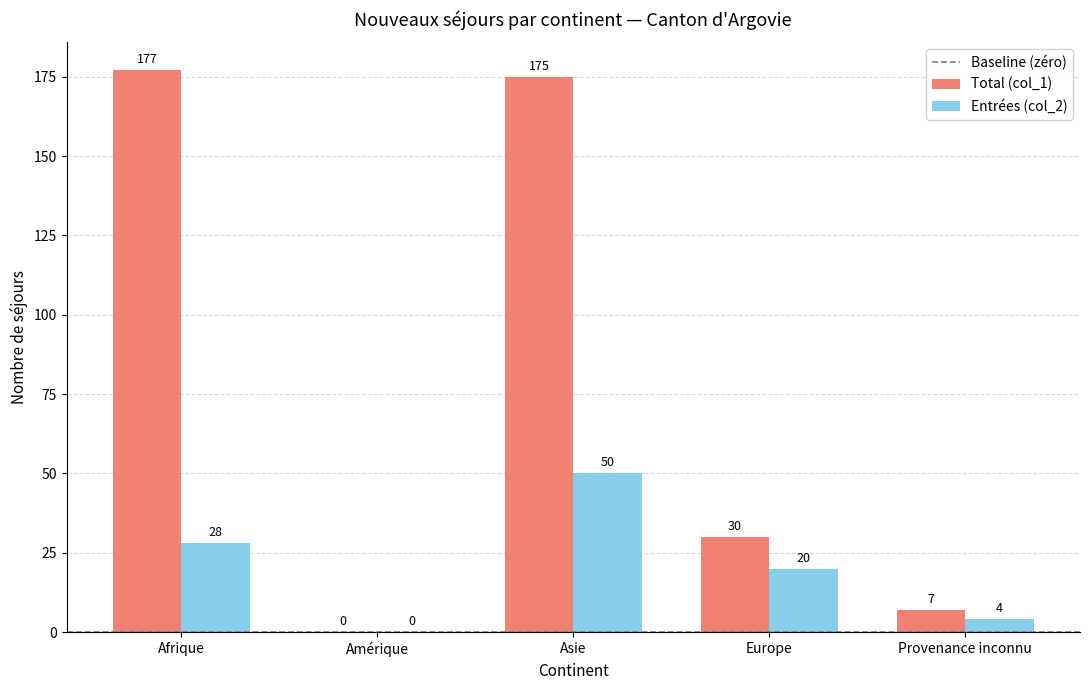

What is the greatest value displayed?

177